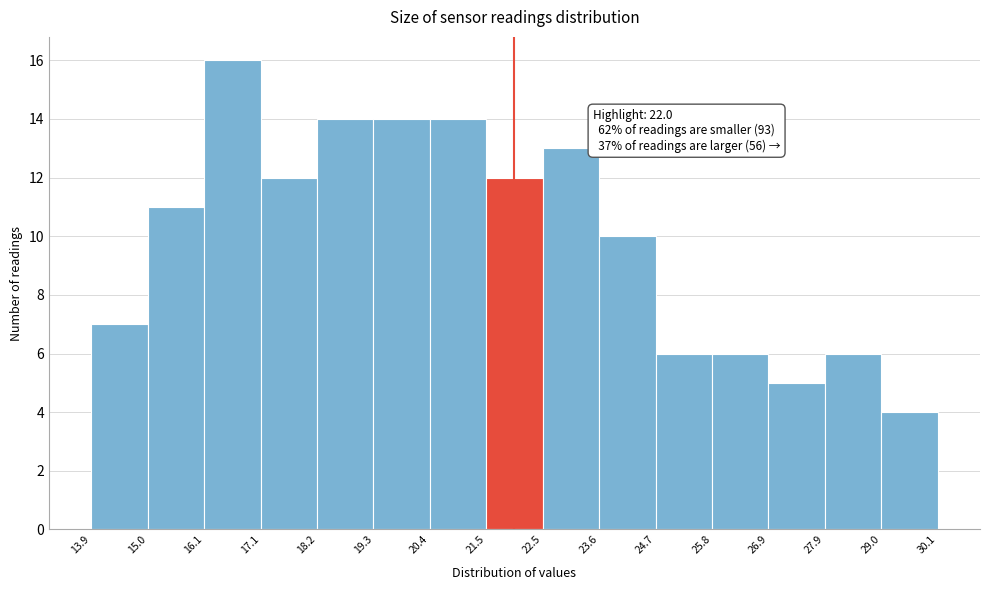

Which range on the x-axis has the tallest bar?

16.1 to 17.1